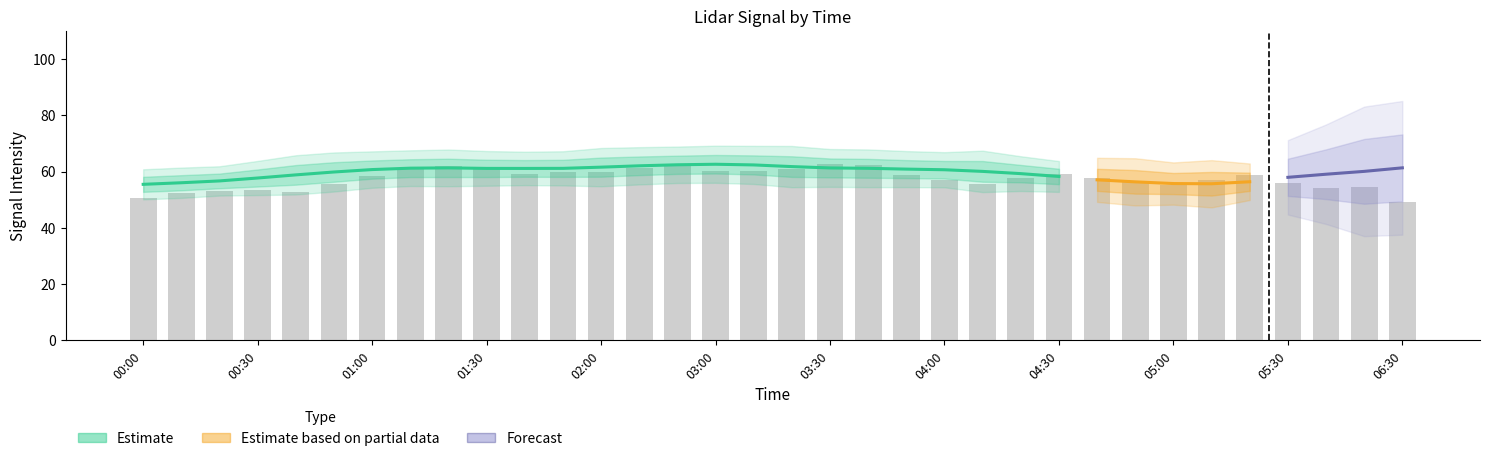

The 9.581 series shows 69.5 at 2011/11/14 04:30. True or false?

False